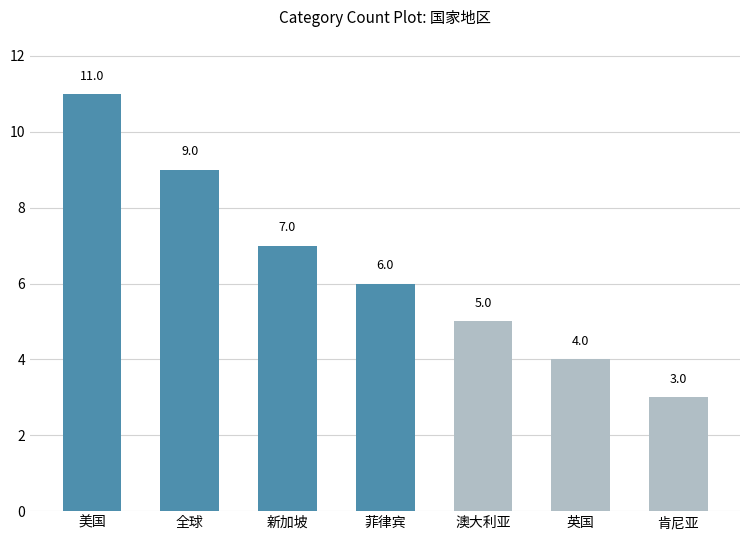

Reading left to right, list all the values displayed in this chart.

11	9	7	6	5	4	3